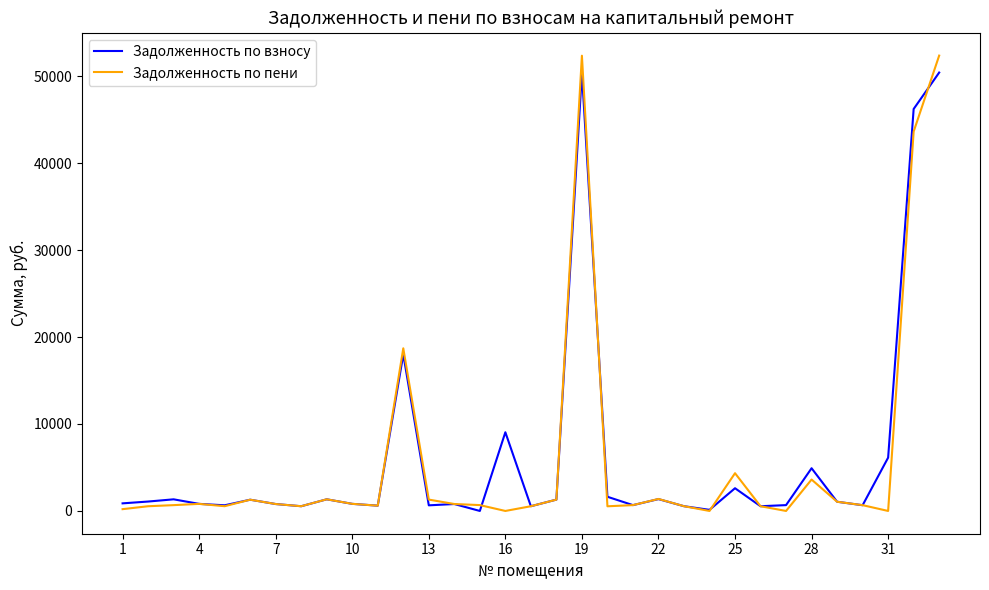

What are all the series names shown in the legend?

Задолженность по взносу, Задолженность по пени